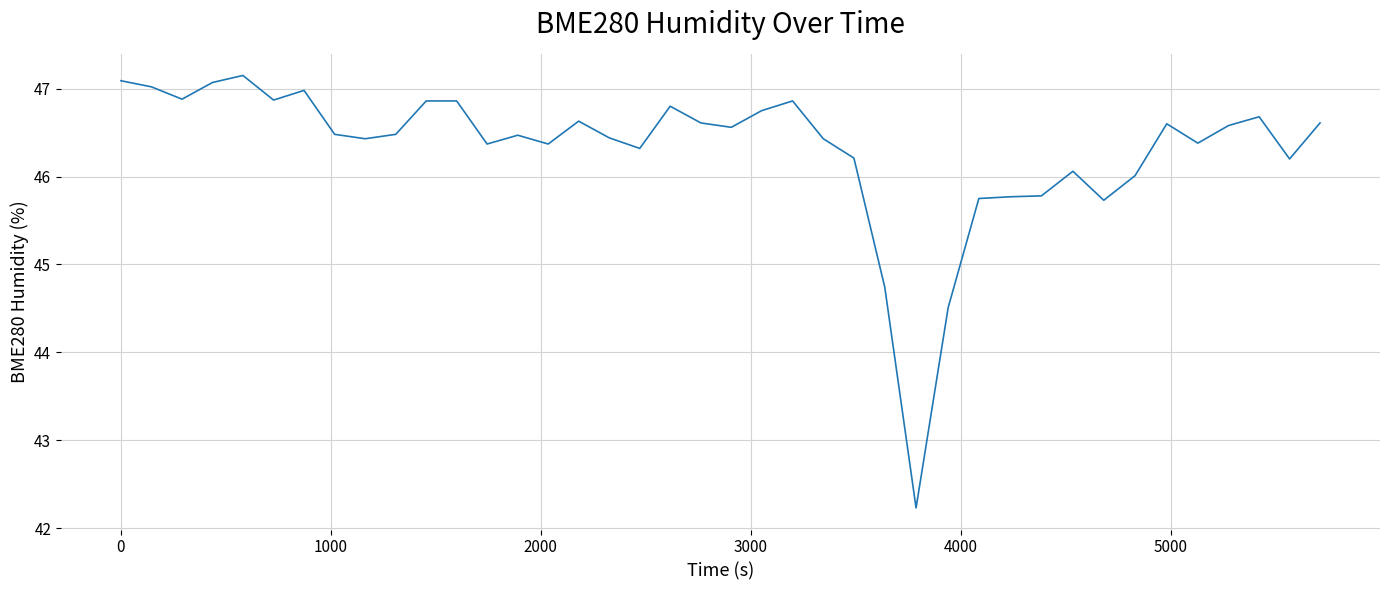

What is the minimum value shown in the chart?

42.2